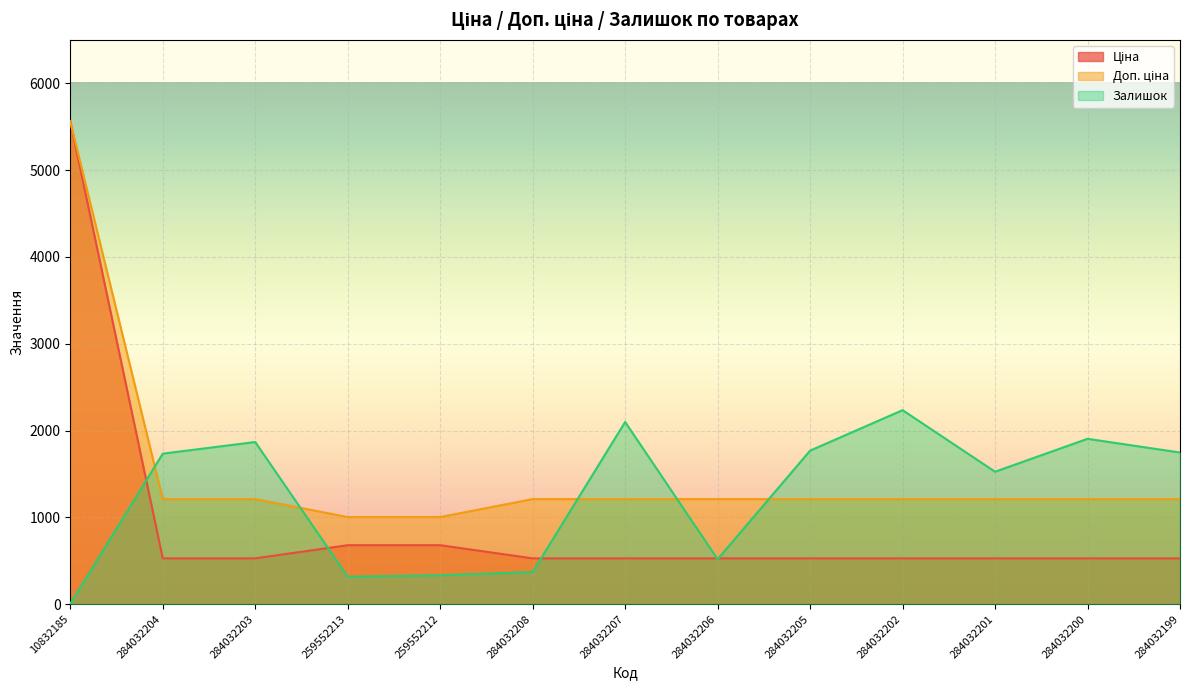

What is the label of the 1st point from the right?

284032199